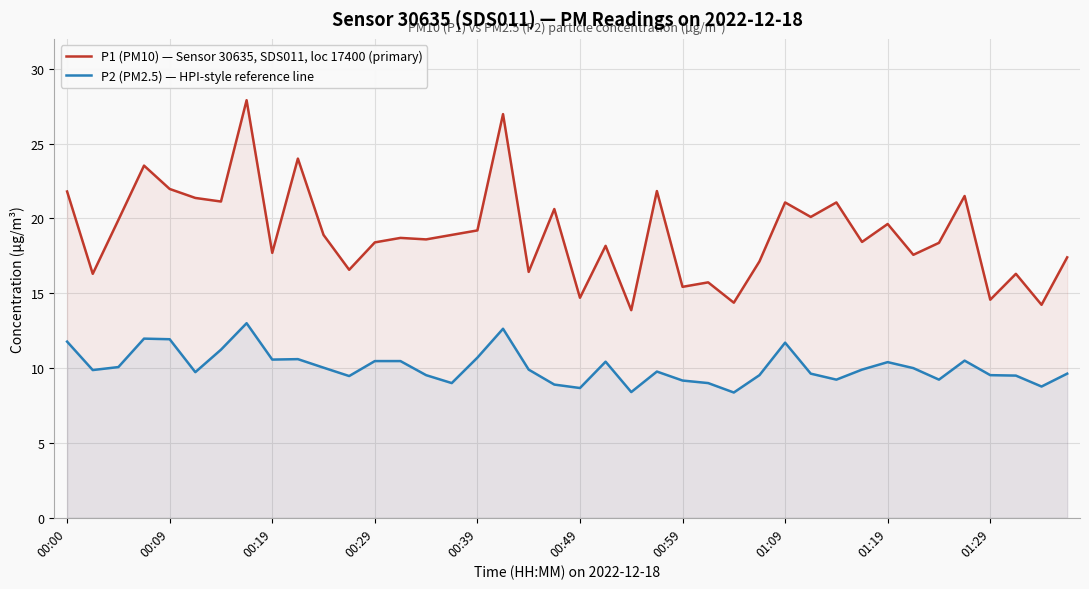

Which series has the largest range (max minus min)?

P1 (PM10) — Sensor 30635, SDS011, loc 17400 (primary)